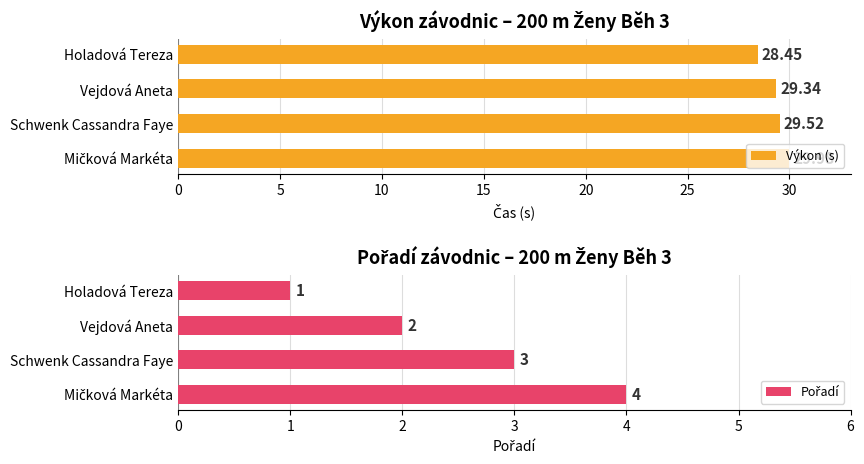

Where is Výkon (s) nearest to the value 29?

Vejdová Aneta